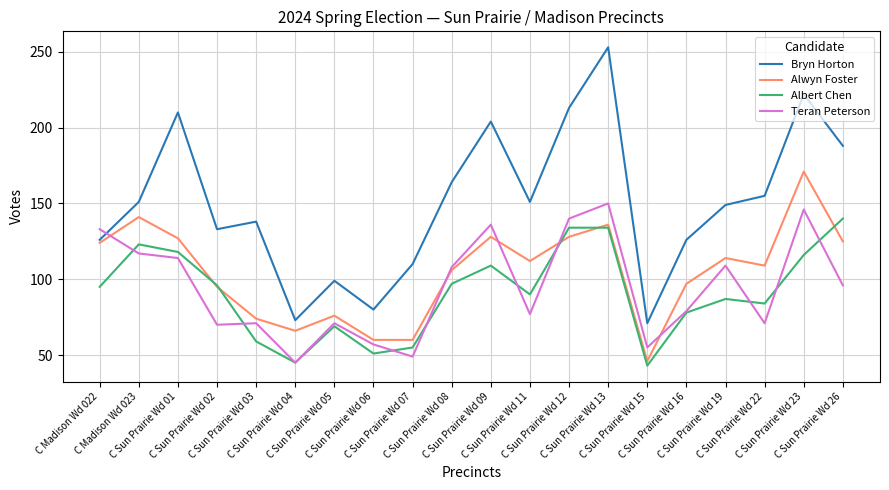

List the series in order of their peak value, highest first.

Bryn Horton, Alwyn Foster, Teran Peterson, Albert Chen